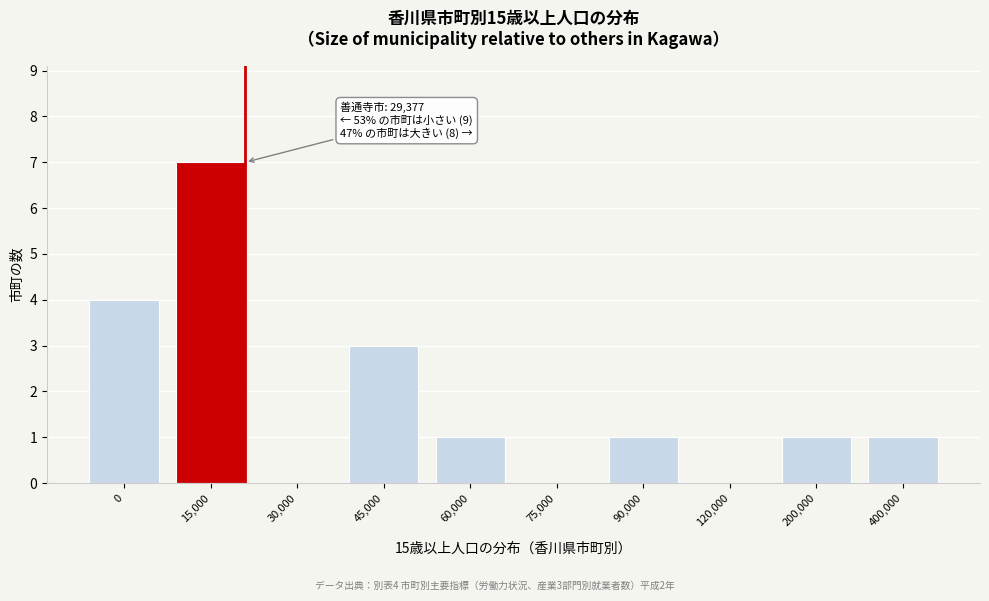

Reading left to right, extract all data points from this chart.

0=4	15,000=7	30,000=0	45,000=3	60,000=1	75,000=0	90,000=1	120,000=0	200,000=1	400,000=1